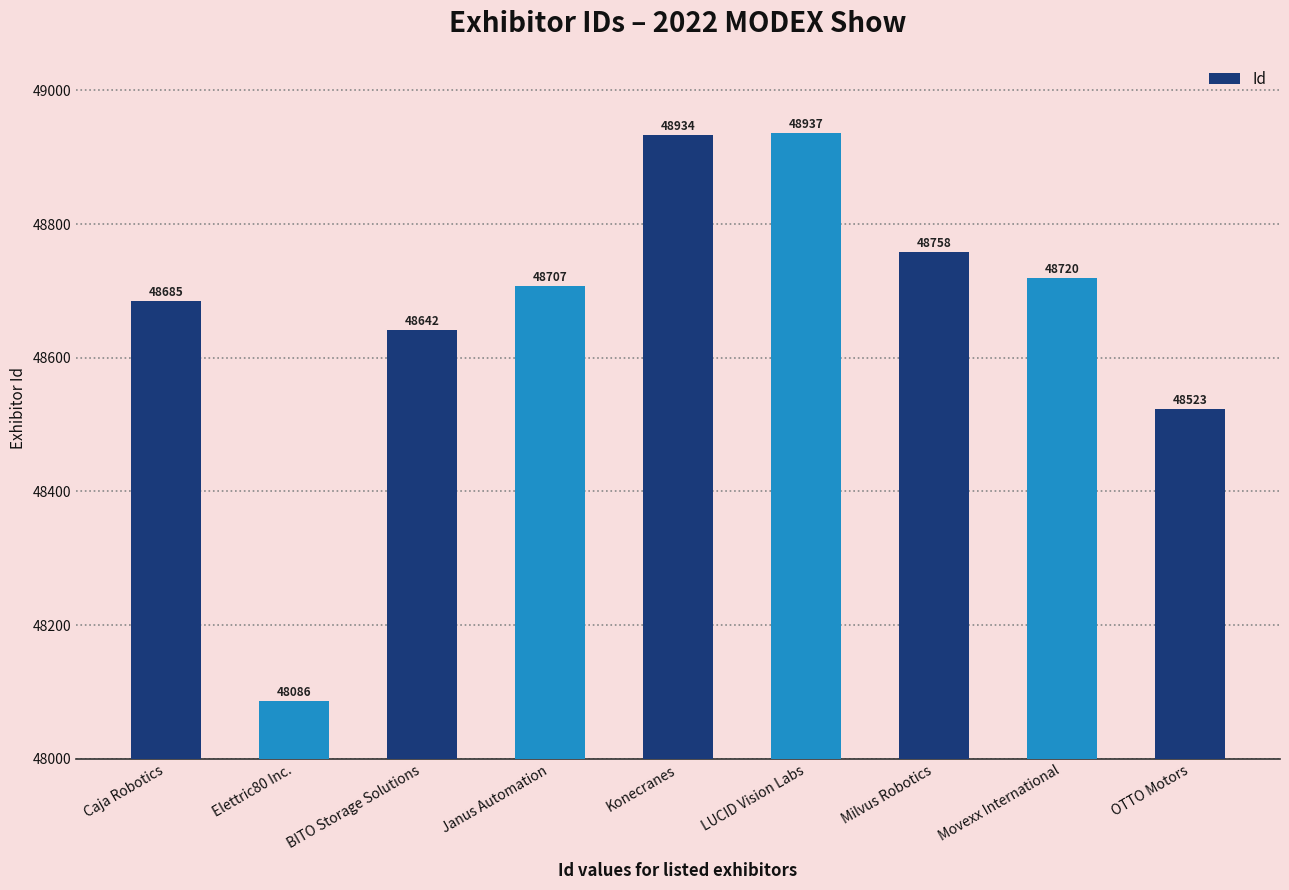

What is the average value?

48666